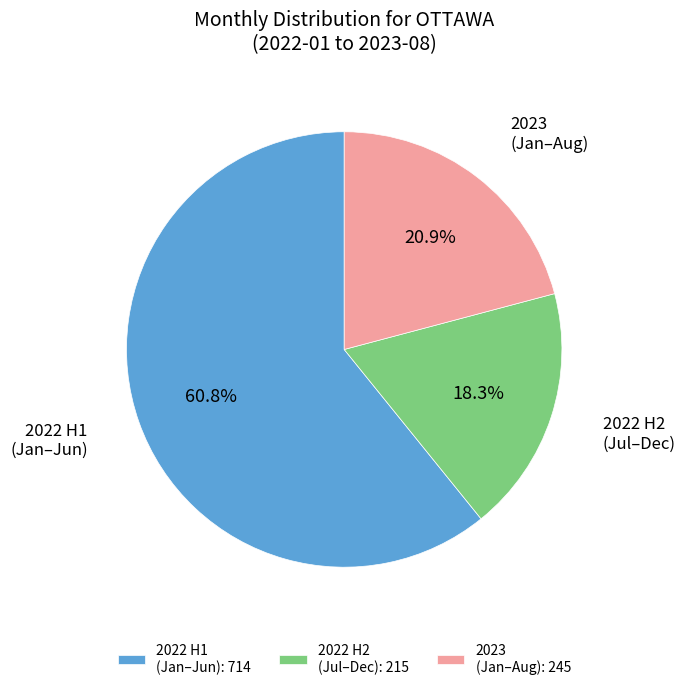

Rank the categories by value from highest to lowest.

2022 H1 (Jan–Jun): 714, 2023 (Jan–Aug): 245, 2022 H2 (Jul–Dec): 215